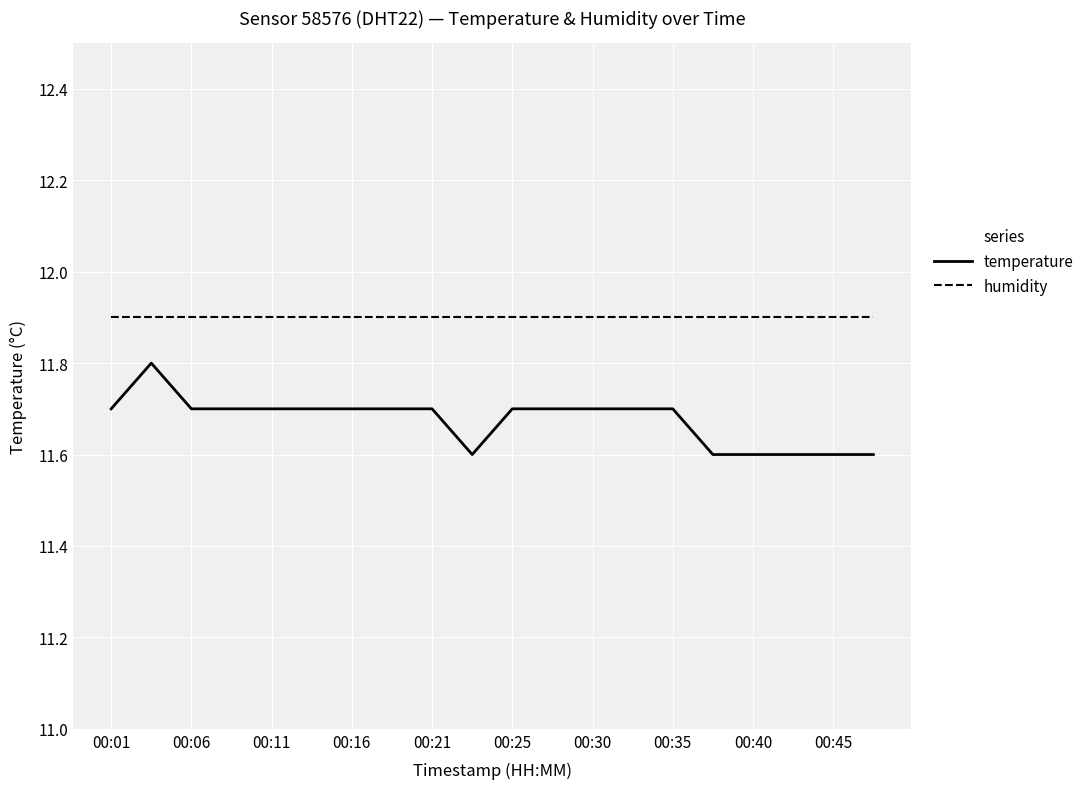

What is the sum of all temperature values?

233.5